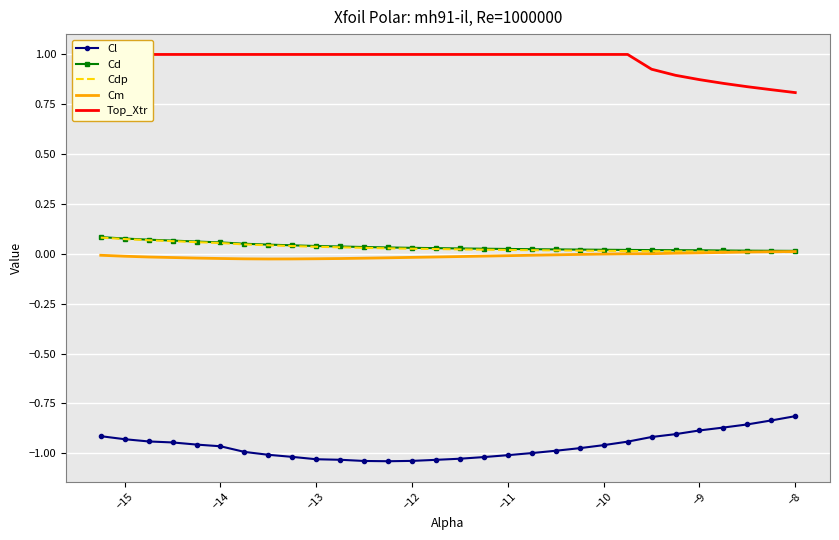

True or false: Cm and Cl cross at least once.

False